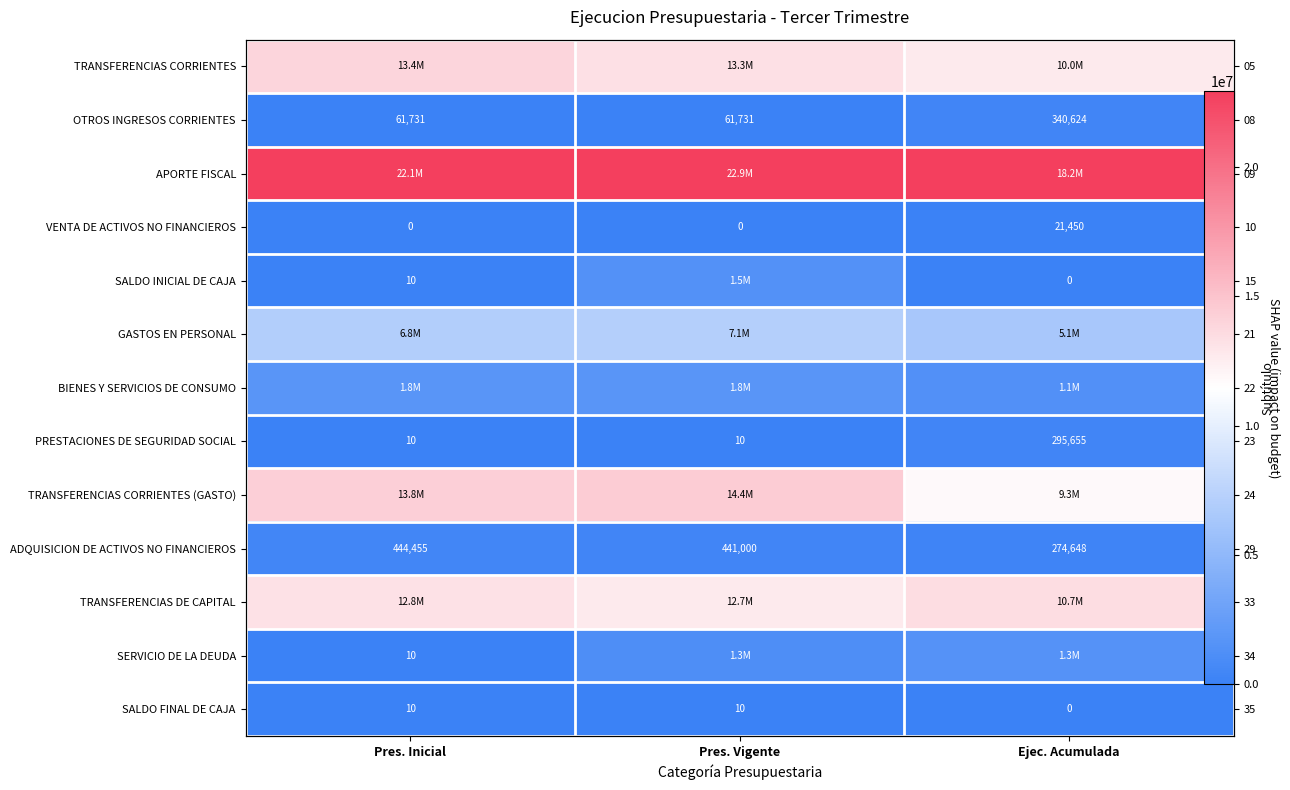

At which label is SALDO FINAL DE CAJA closest to 0?

Ejec. Acumulada